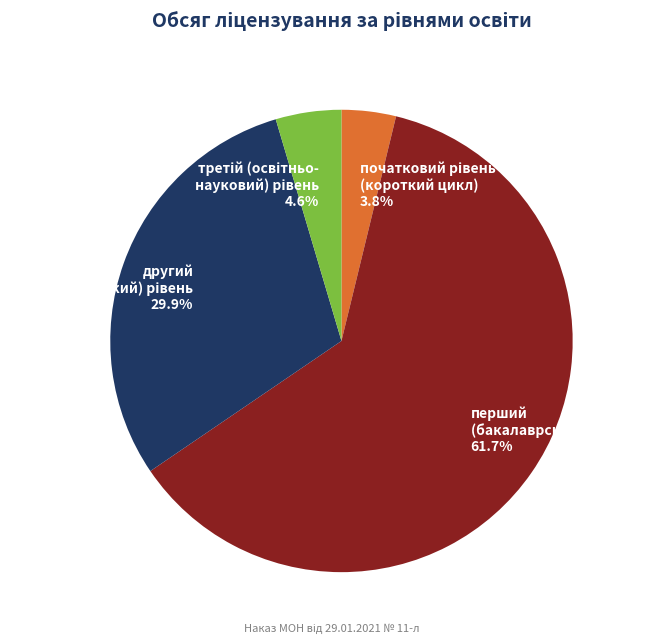

Count the number of slices in the pie.

4